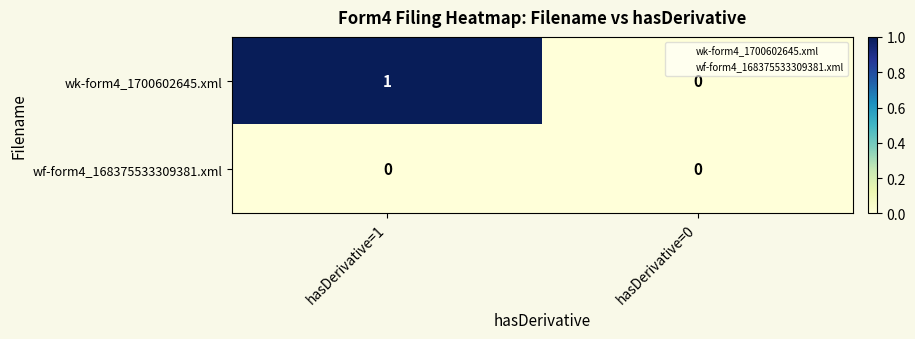

Reading right to left, what are all the values shown in this chart?

wk-form4_1700602645.xml: 0	1
wf-form4_168375533309381.xml: 0	0